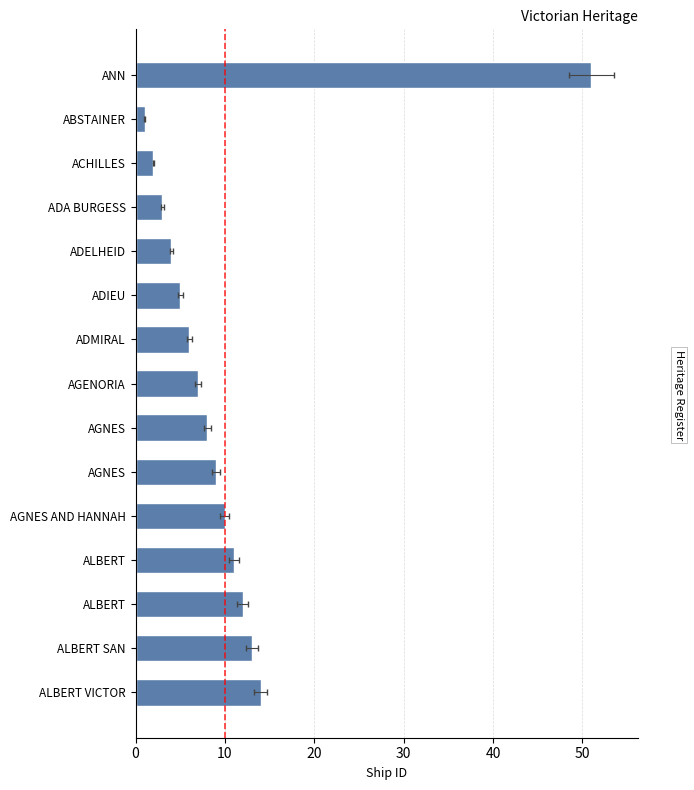

How many series are shown in this chart?

1